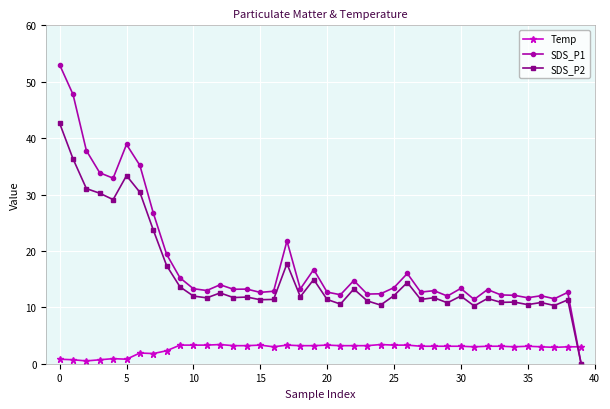

What is the highest value of the SDS_P1 series?

53.0